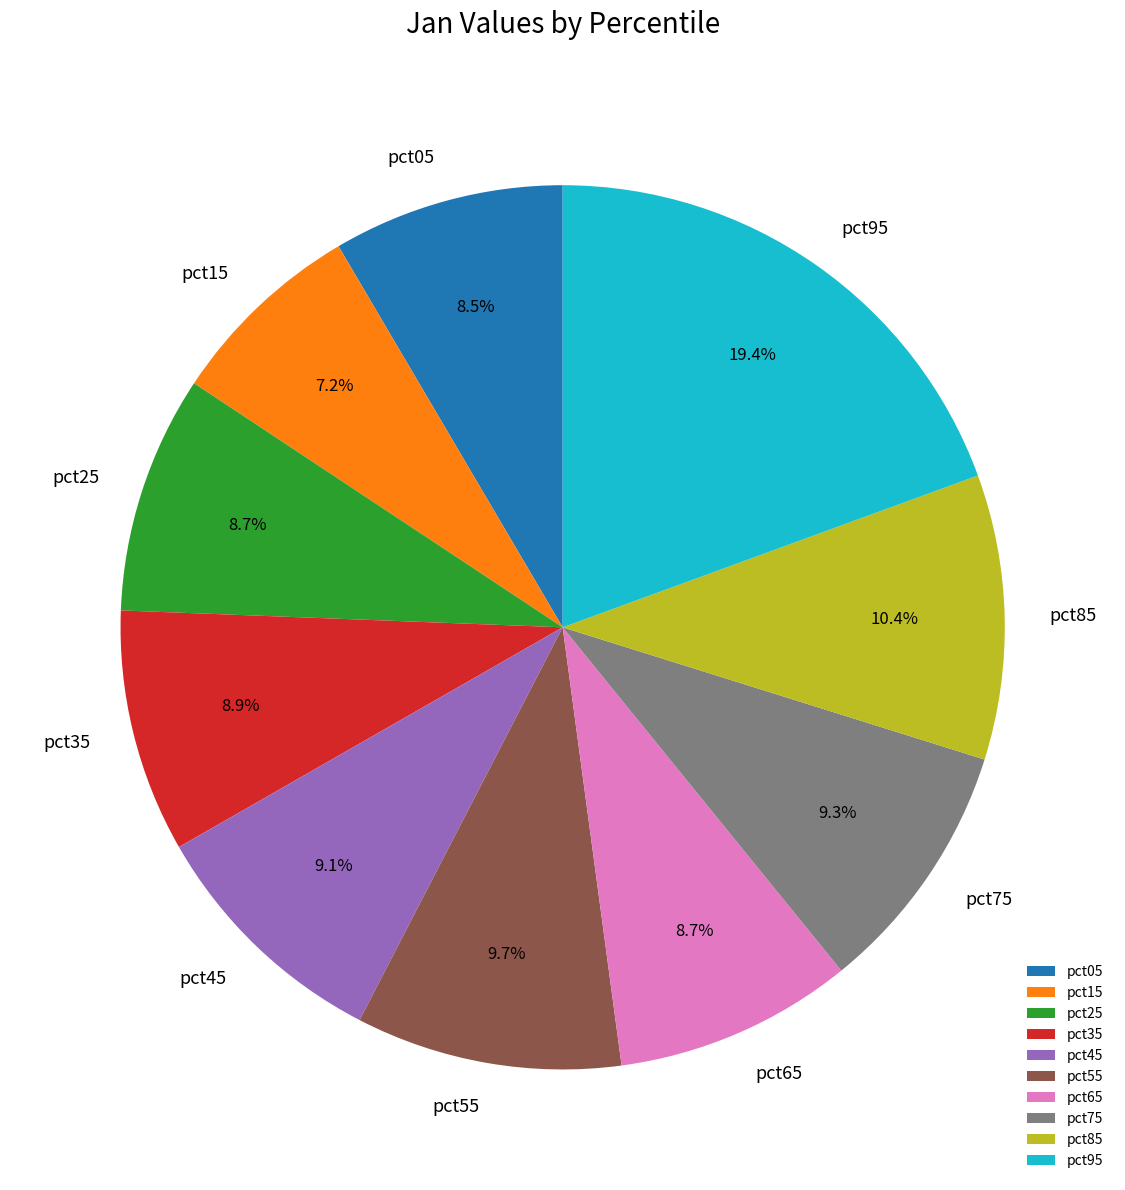

True or false: pct85 accounts for 25% of the total.

False